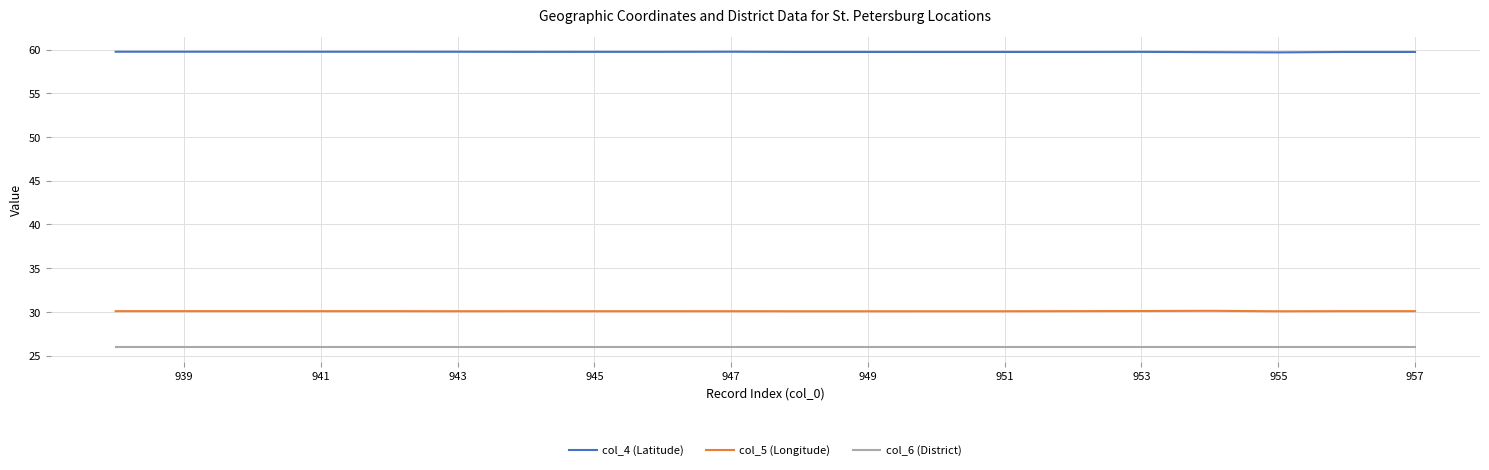

True or false: col_4 (Latitude) and col_5 (Longitude) intersect in this chart.

False